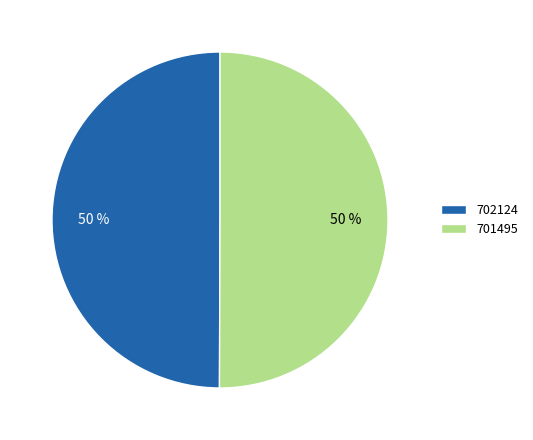

To the nearest percent, what is the combined percentage of 701495 and 702124?

100%